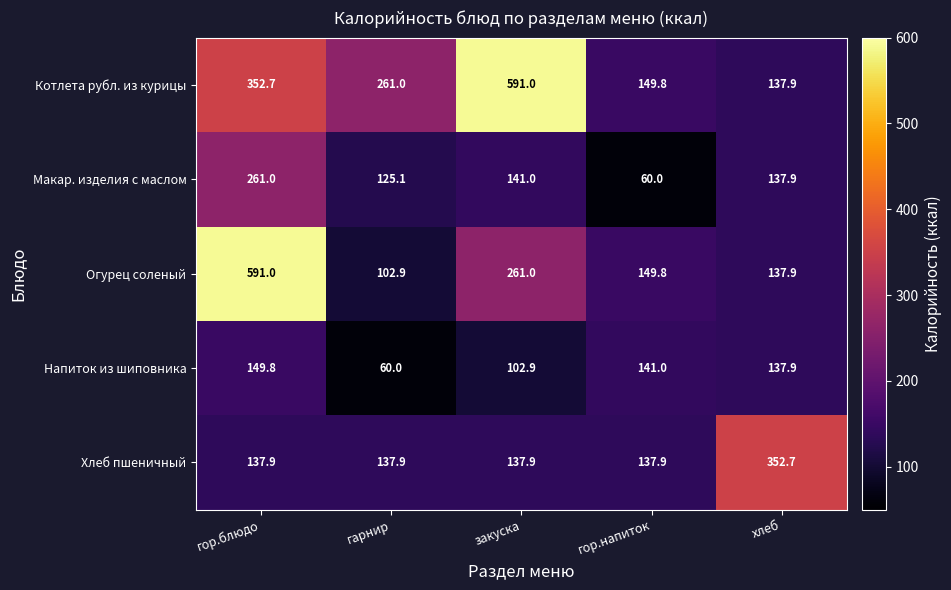

True or false: Макар. изделия с маслом has a value of 218.8 at гарнир.

False